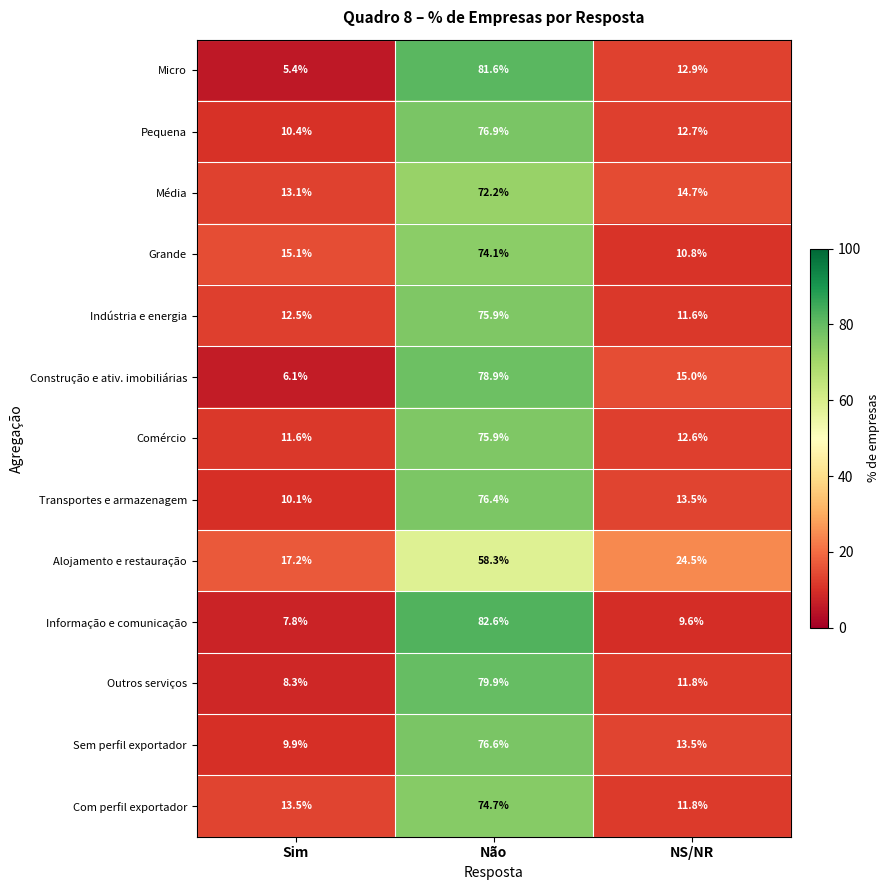

What is the spread (max minus min) of values at Sim?

11.8